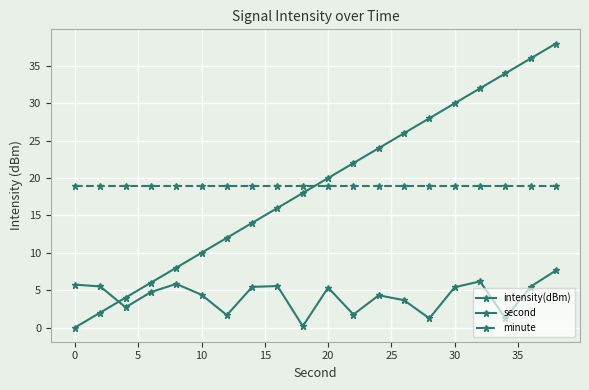

What is the maximum value shown in the chart?

38.0